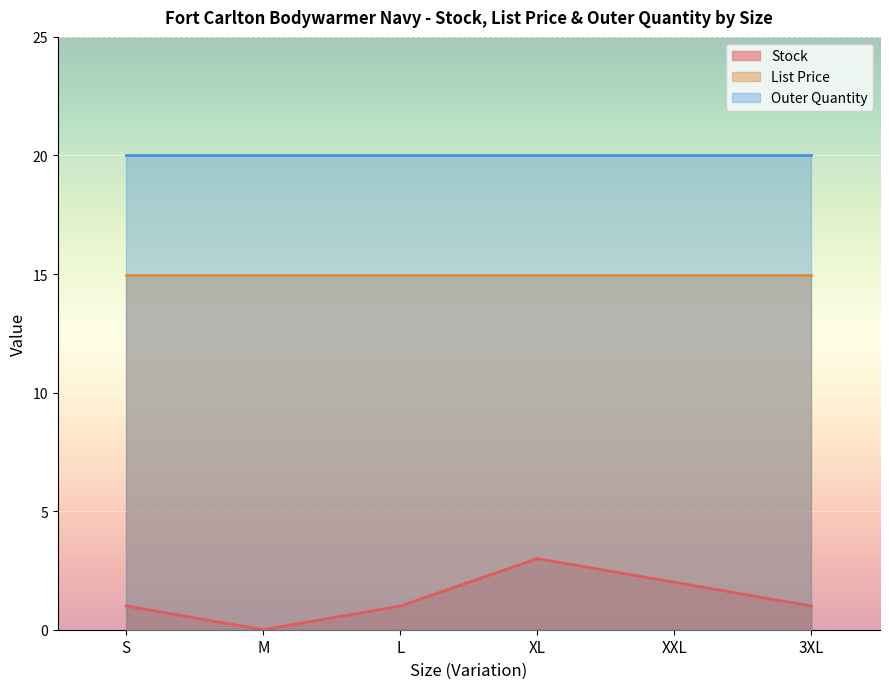

At which category is the sum across all series the highest?

XL